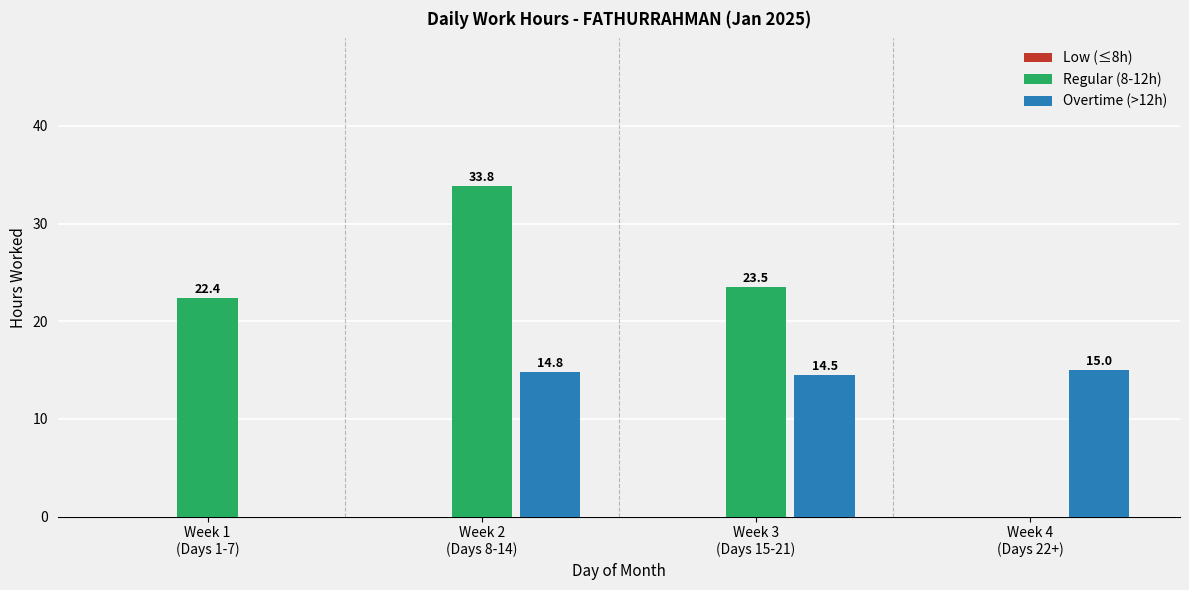

The value of Regular (8-12h) at Week 4
(Days 22+) is 0.0. True or false?

True